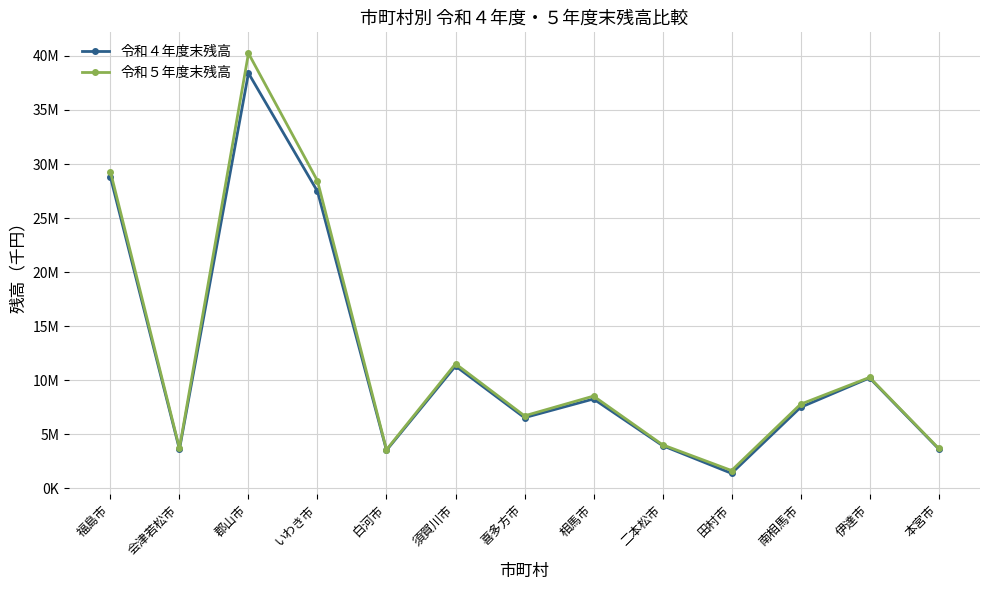

What is the value of the 令和４年度末残高 point at the 8th from the left?

8274283